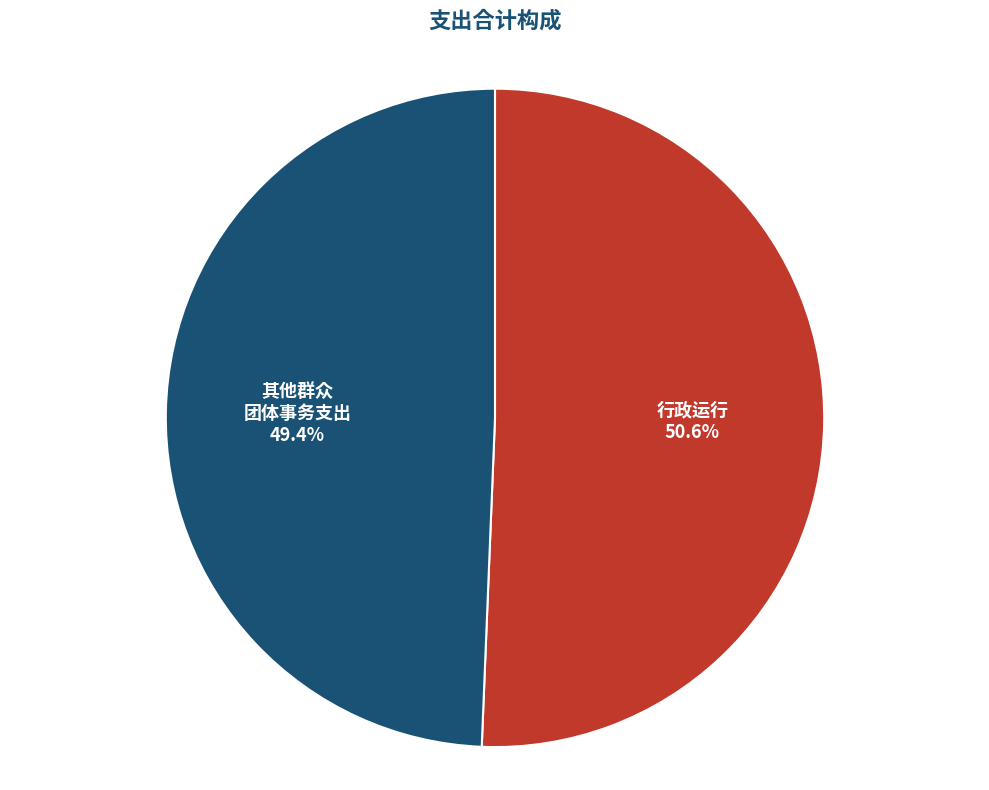

How many slices are in this pie chart?

2